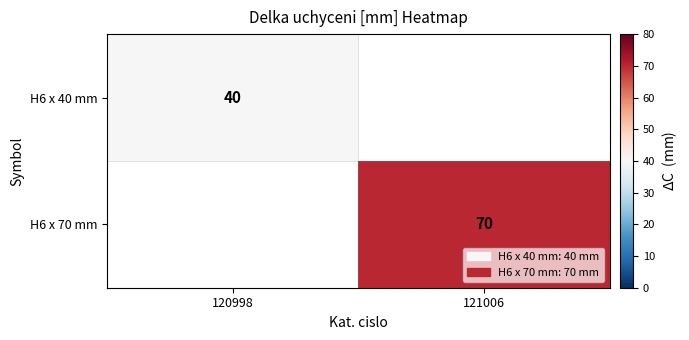

What is the highest value of the H6 x 40 mm series?

40